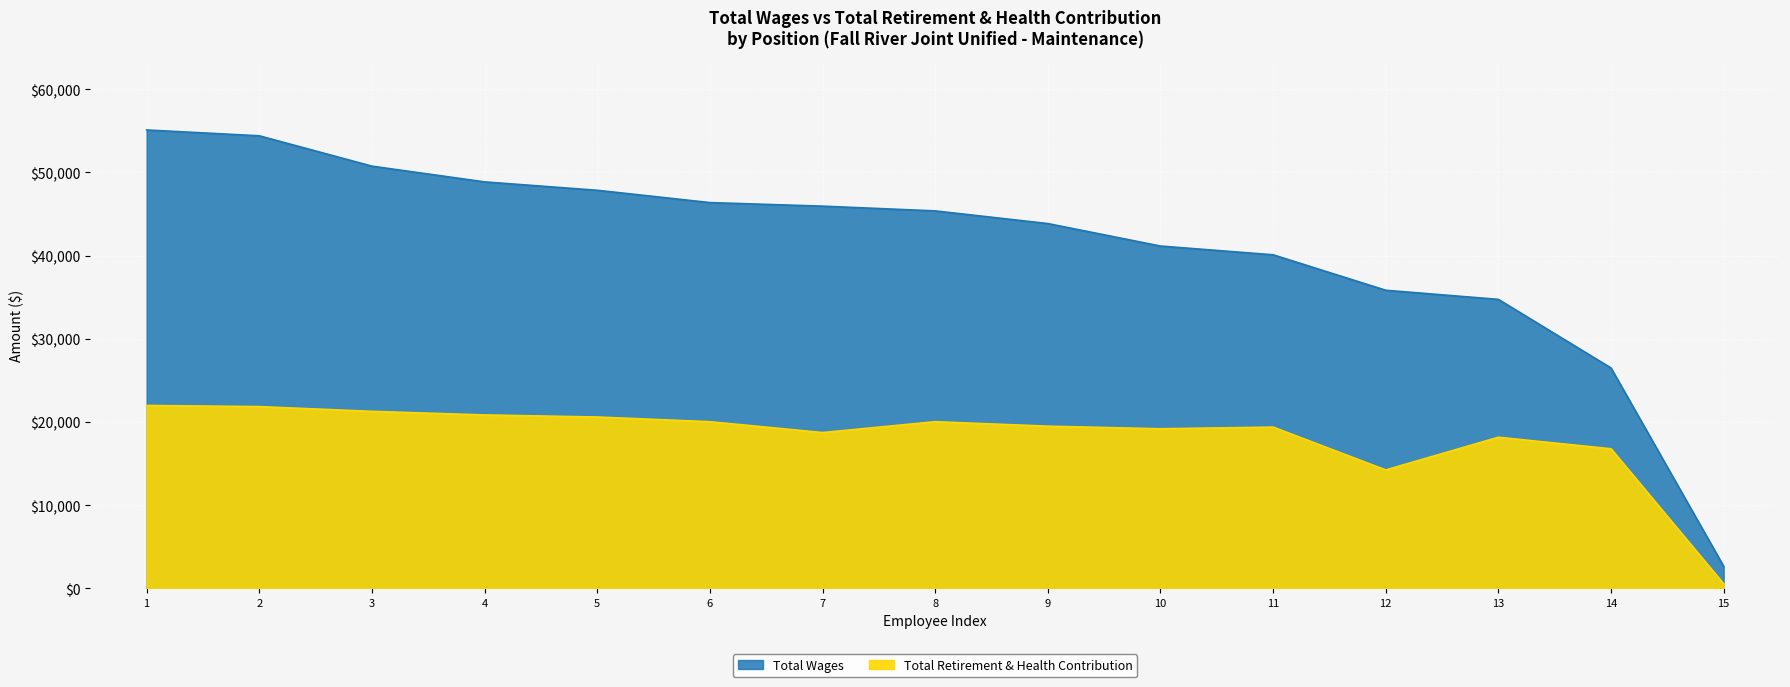

True or false: Total Retirement & Health Contribution has more than 0 interior local peaks.

True